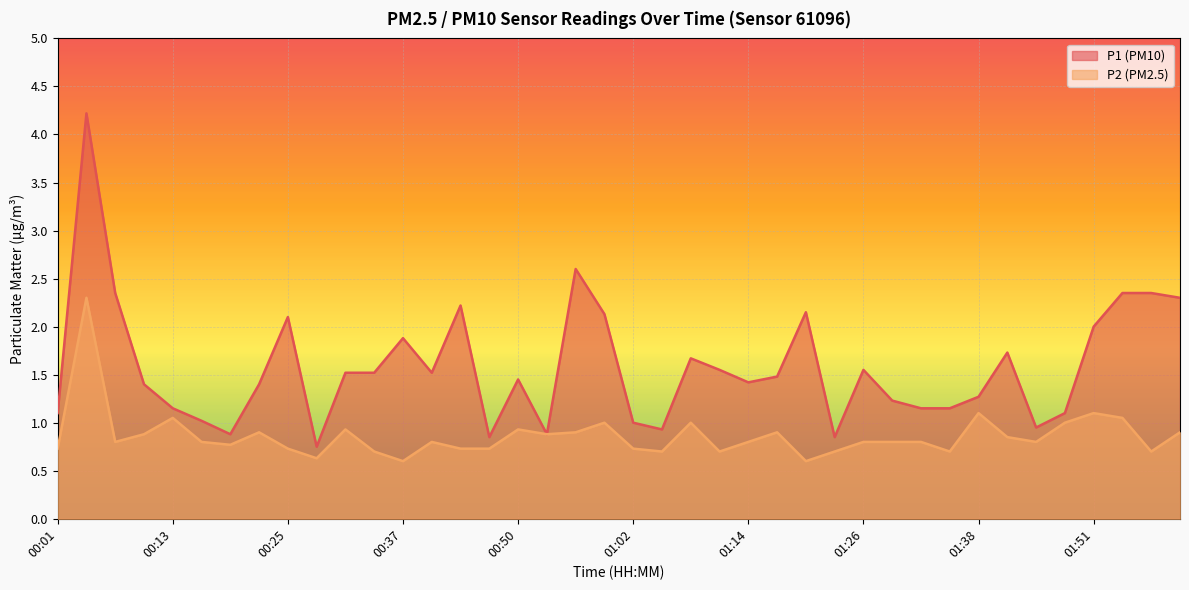

How many series are shown in this chart?

2